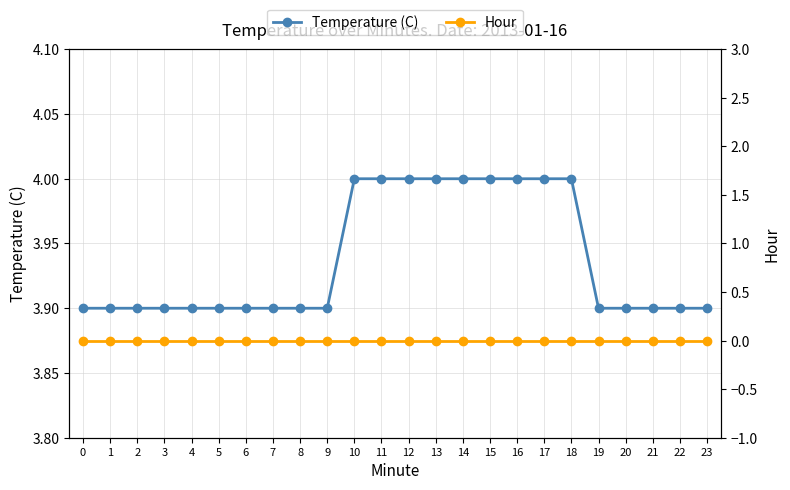

What is the value of the Temperature (C) point at the 18th from the left?

4.0